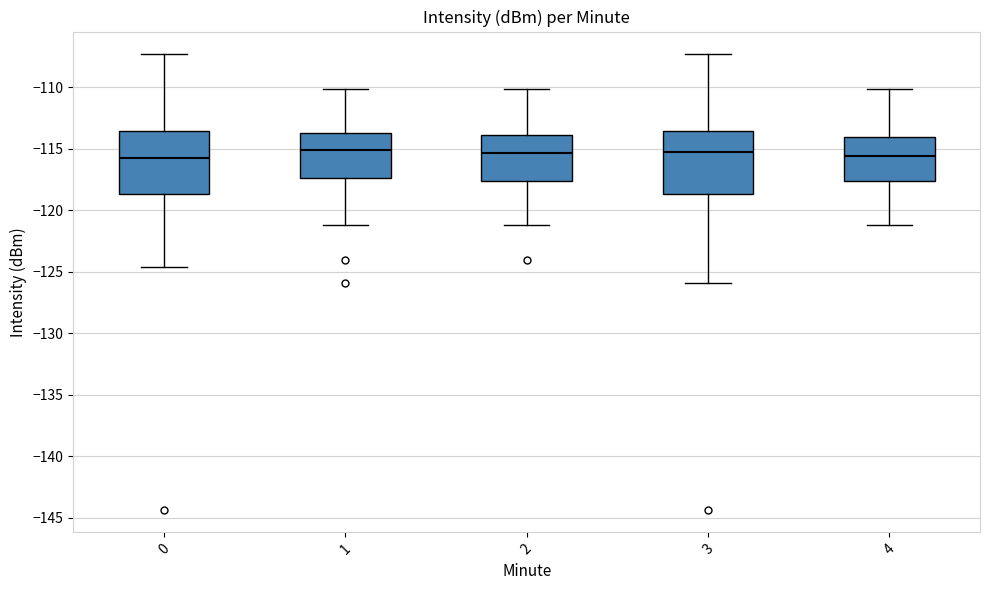

Where is the upper edge of the box at x = 3 on the y-axis? The values are not printed on the chart, so give them approximately, as read against the axis.

-113.5